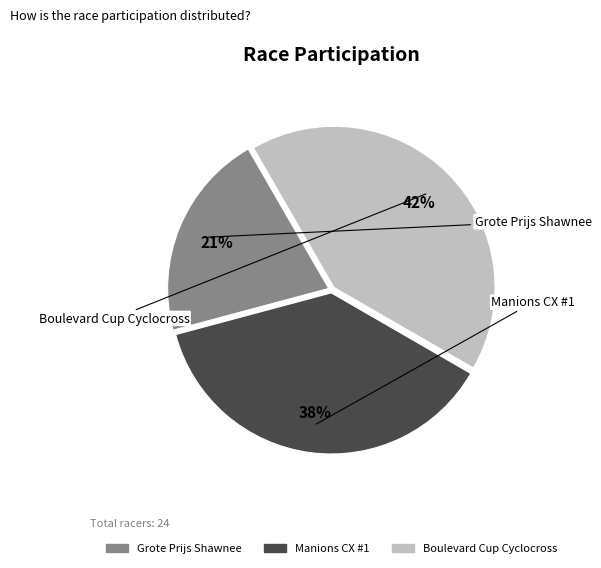

True or false: Boulevard Cup Cyclocross accounts for 42% of the total.

True